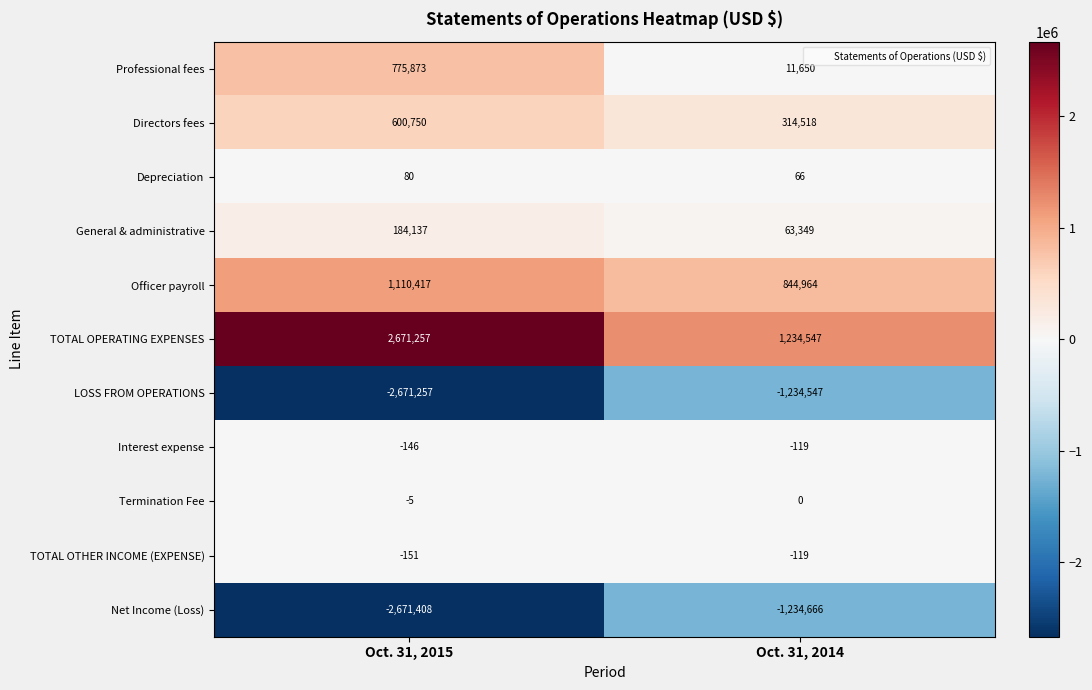

Read the Professional fees value at Oct. 31, 2015.

775873